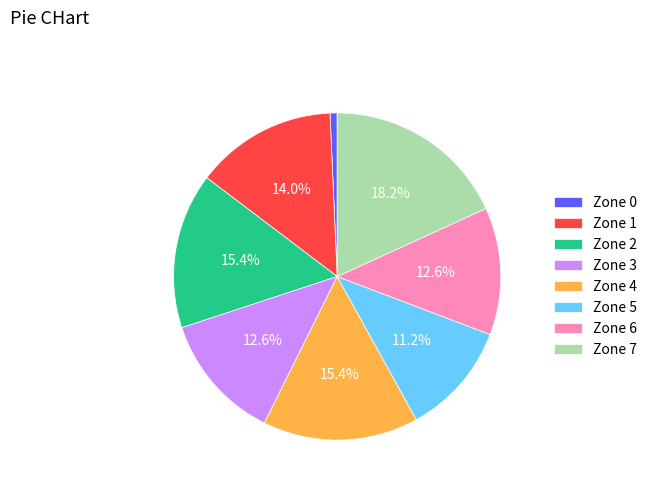

Which has a higher value, Zone 4 or Zone 6?

Zone 4